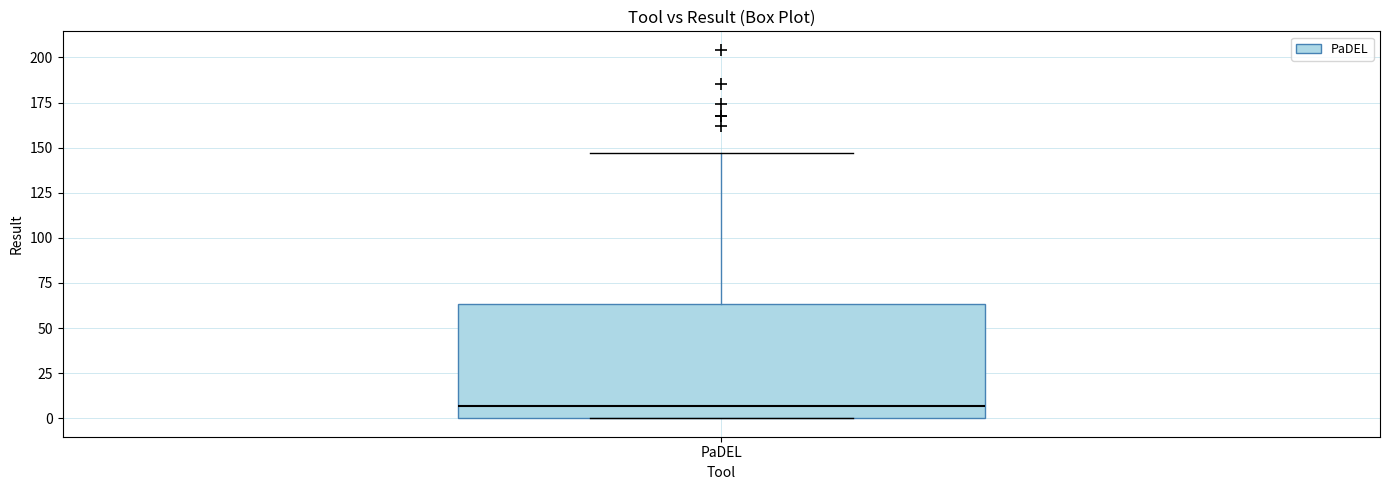

Transcribe this box plot: give where the median line is, the range the box spans, and where the two whiskers end, as read against the y-axis. The values are not printed on the chart, so give them approximately, as read against the axis.

median 5, box 0 to 65, whiskers 0 to 145